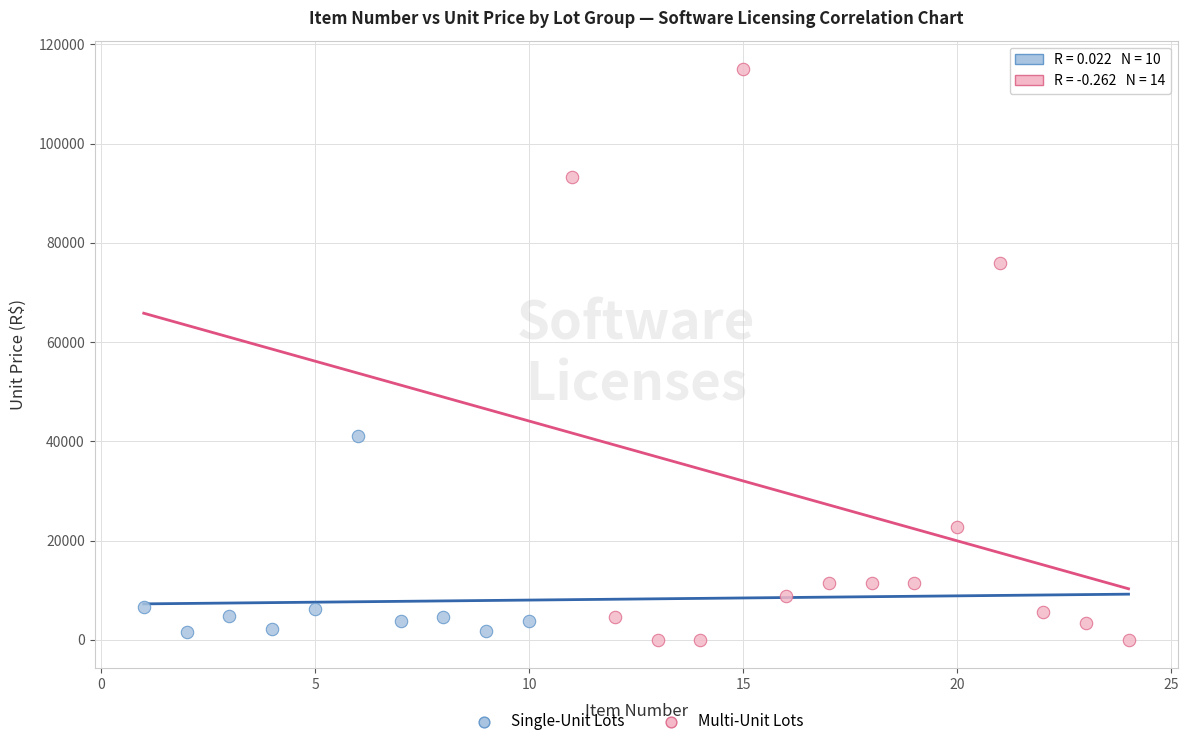

Which series has the largest Y range (max minus min)?

Multi-Unit Lots